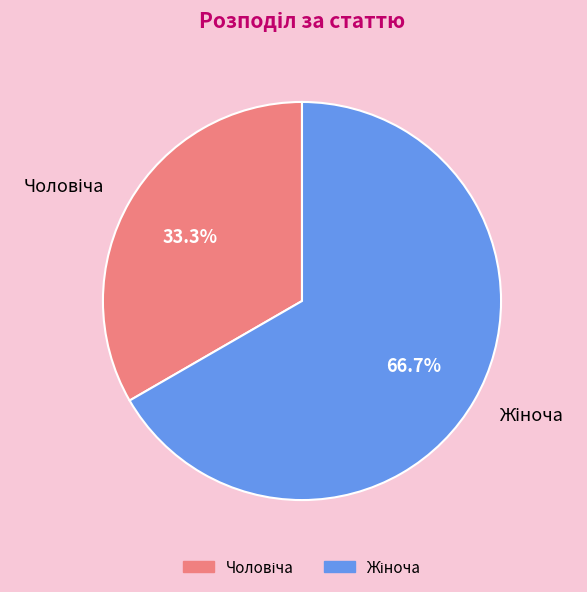

Does any single category account for the majority?

Yes